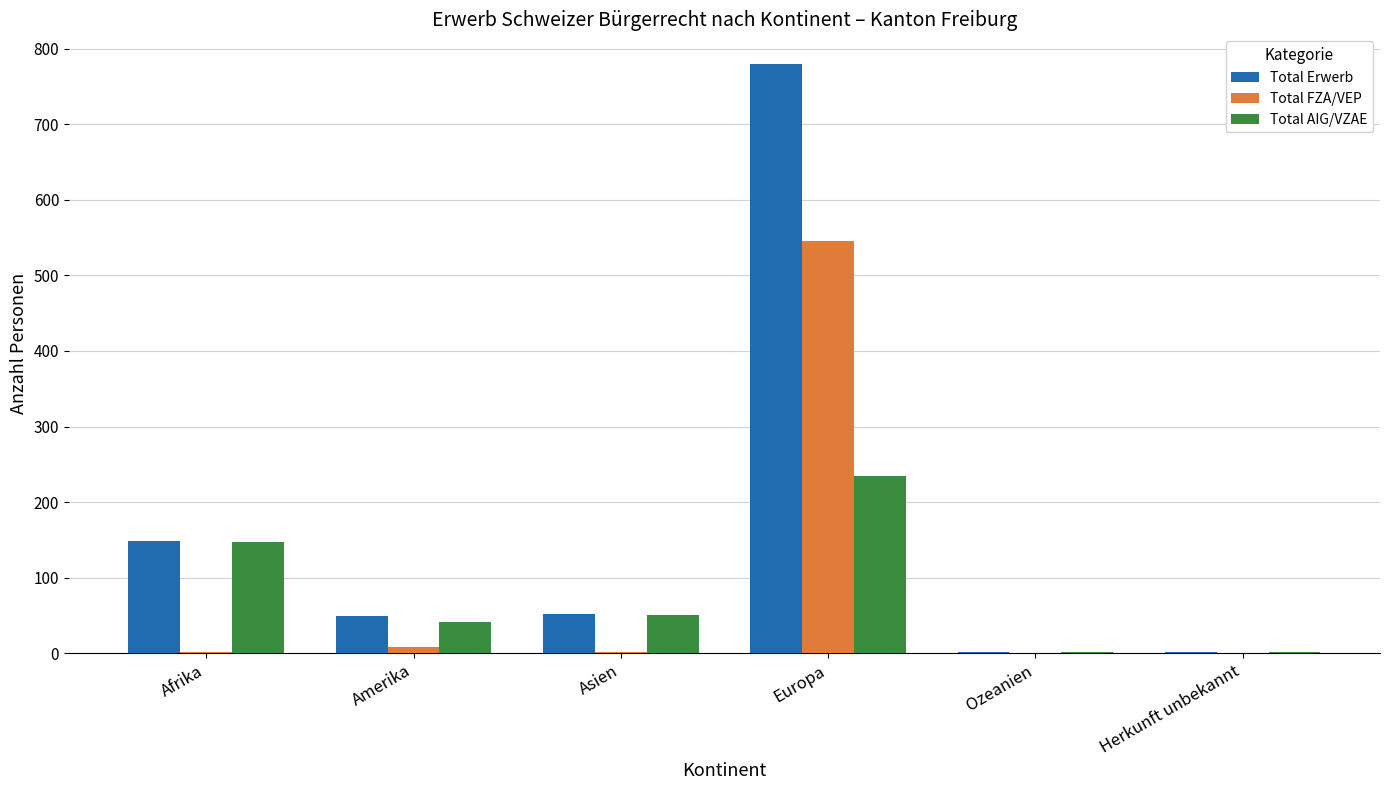

What is the greatest value displayed?

780